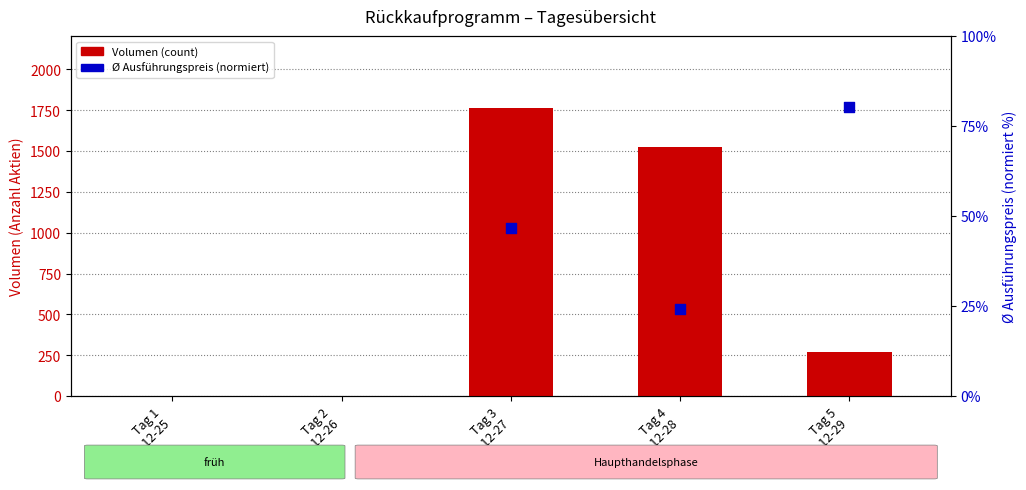

What are all the series names shown in the legend?

Volumen (count), Ø Preis (normiert, %)